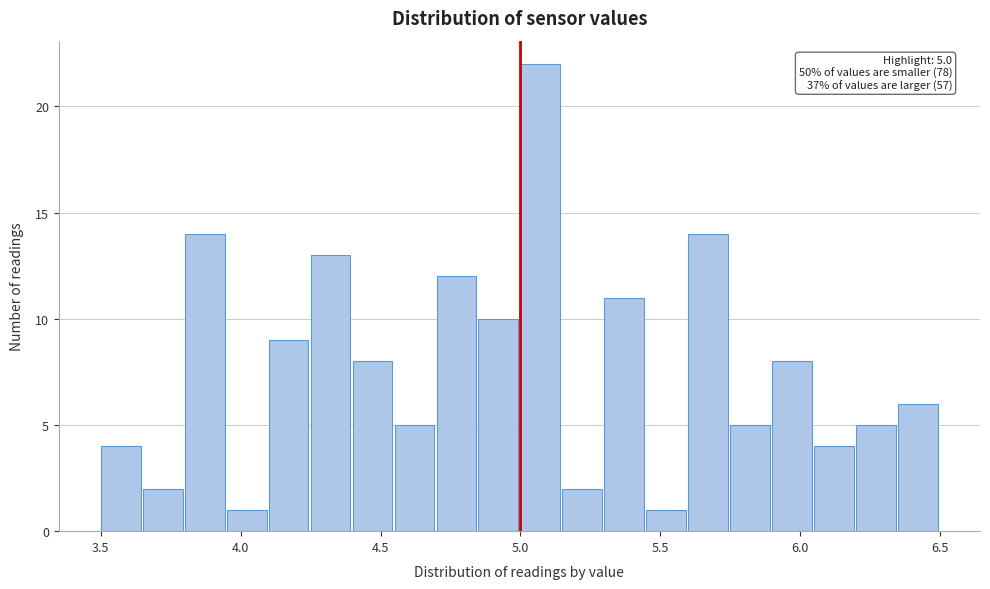

Around what value on the x-axis is the tallest bar? Give the approximate position of its centre, as read against the axis.

5.05